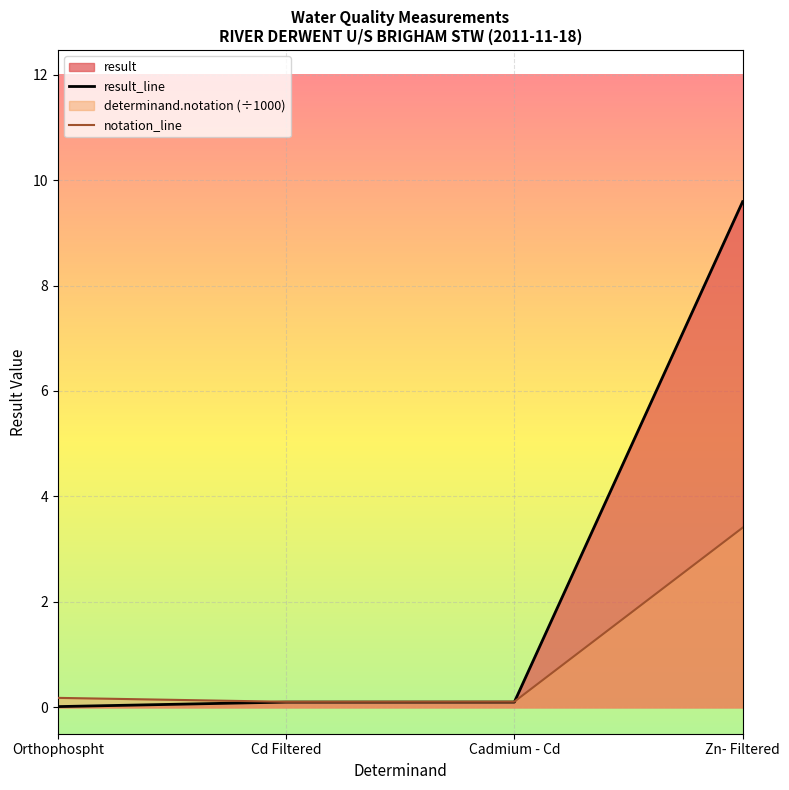

Which category has the highest value across all series?

Zn- Filtered